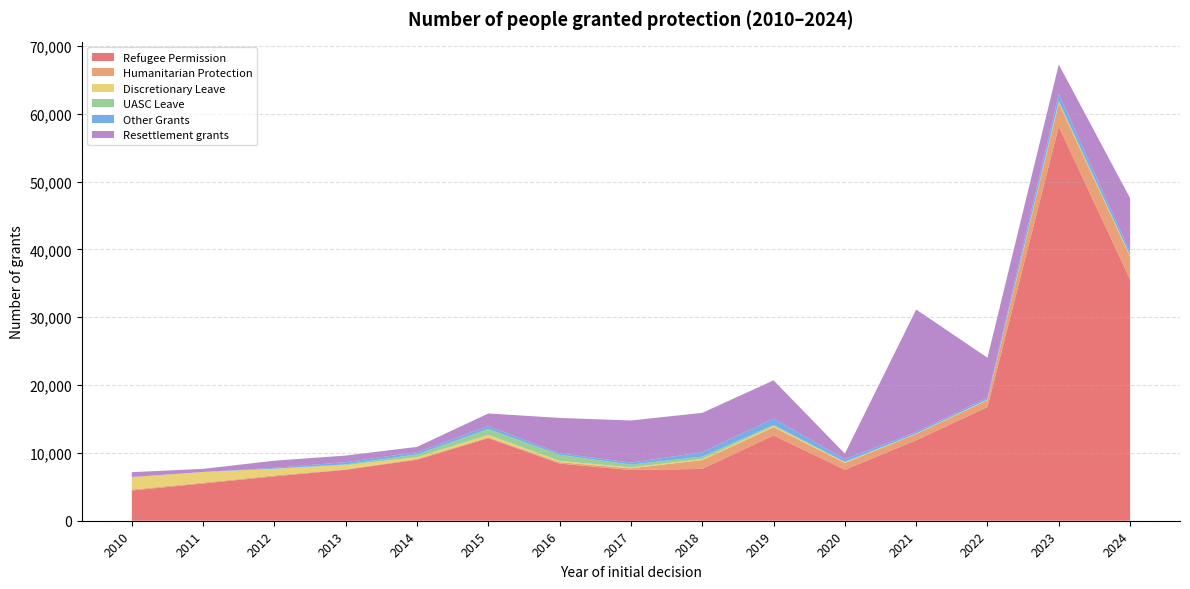

What is the difference between the Humanitarian Protection values at 2024 and 2019?

2111